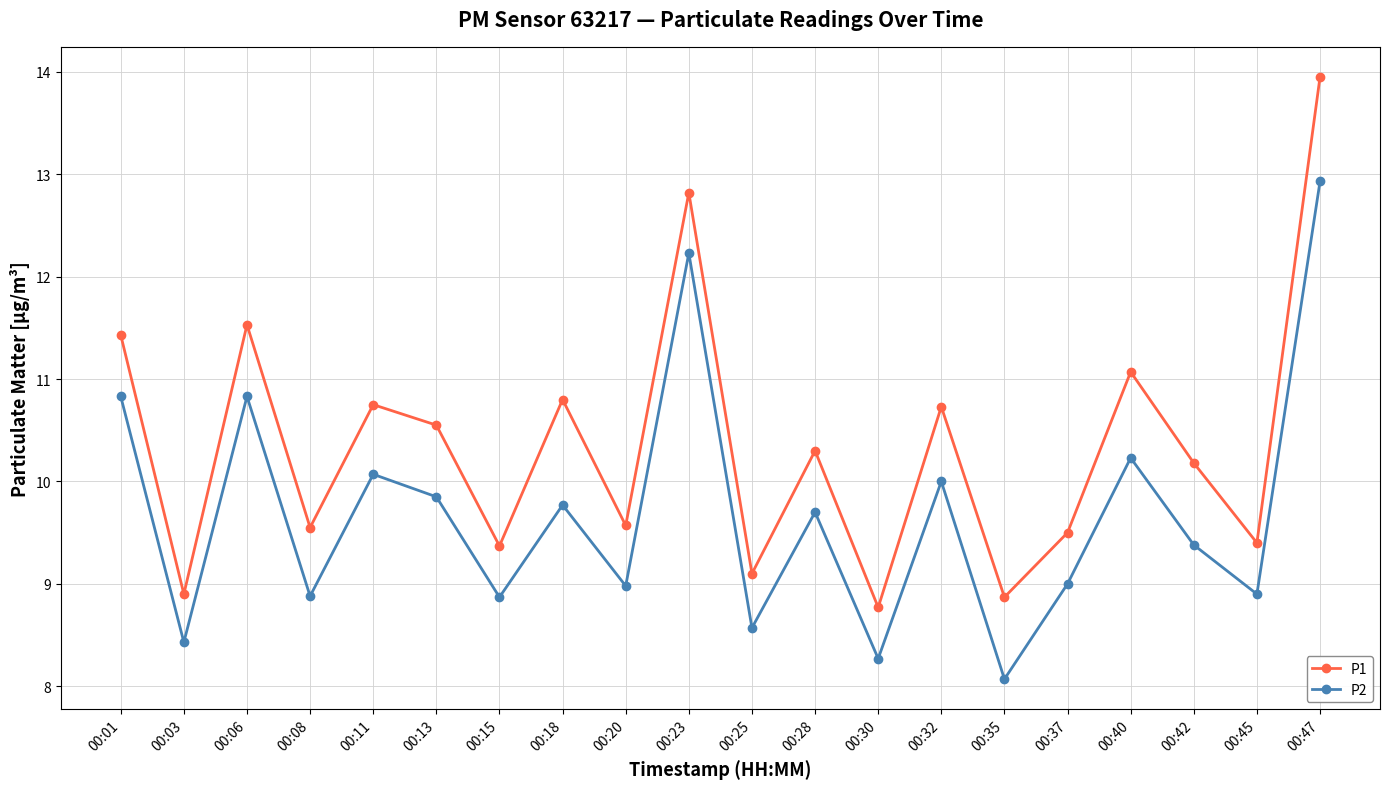

What is the difference between the maximum and second lowest values in the P2 series?

4.7